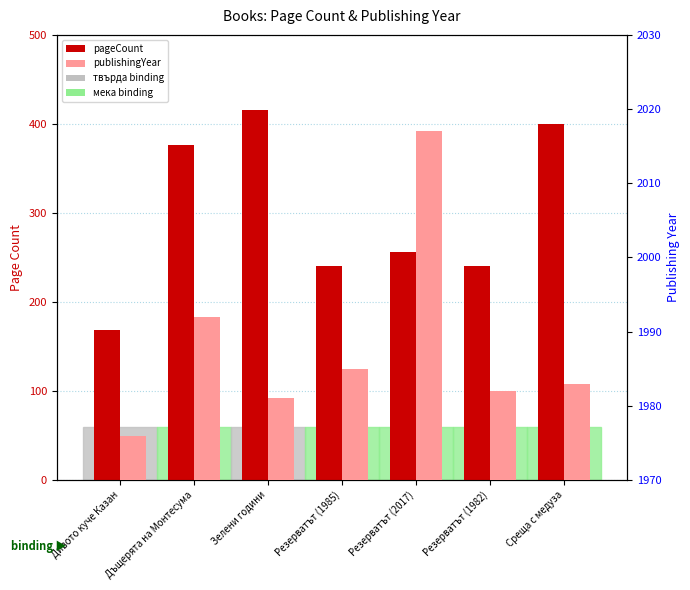

At how many categories does at least one series exceed 1841?

7